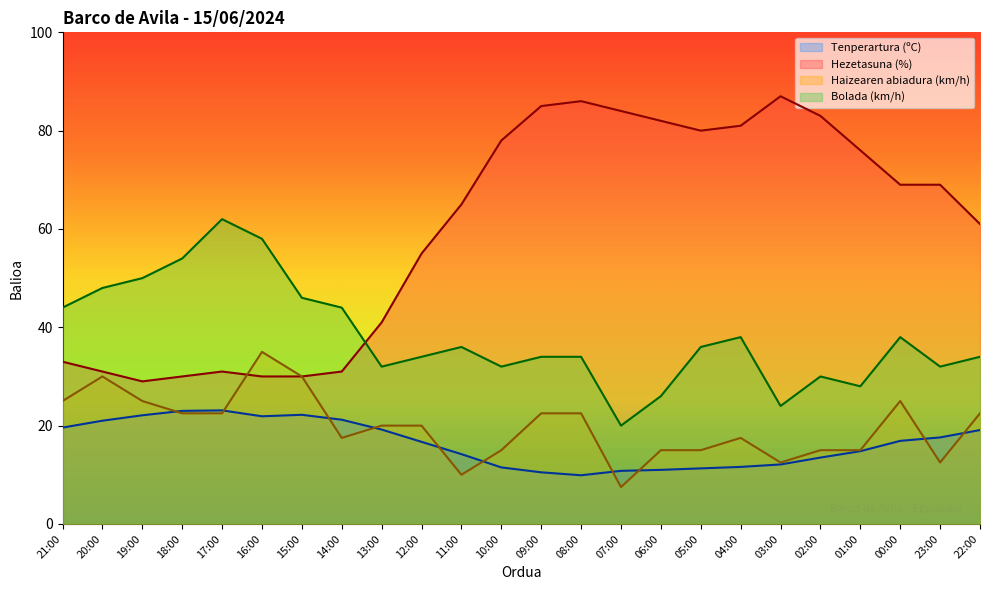

Reading left to right, transcribe all the data shown in this chart.

Tenperartura (ºC): 21:00=19.6	20:00=21.0	19:00=22.1	18:00=23.0	17:00=23.1	16:00=21.9	15:00=22.2	14:00=21.2	13:00=19.2	12:00=16.7	11:00=14.2	10:00=11.5	09:00=10.5	08:00=9.9	07:00=10.8	06:00=11.0	05:00=11.3	04:00=11.6	03:00=12.1	02:00=13.5	01:00=14.8	00:00=16.9	23:00=17.6	22:00=19.1
Hezetasuna (%): 21:00=33.0	20:00=31.0	19:00=29.0	18:00=30.0	17:00=31.0	16:00=30.0	15:00=30.0	14:00=31.0	13:00=41.0	12:00=55.0	11:00=65.0	10:00=78.0	09:00=85.0	08:00=86.0	07:00=84.0	06:00=82.0	05:00=80.0	04:00=81.0	03:00=87.0	02:00=83.0	01:00=76.0	00:00=69.0	23:00=69.0	22:00=61.0
Haizearen abiadura (km/h): 21:00=25.0	20:00=30.0	19:00=25.0	18:00=22.5	17:00=22.5	16:00=35.0	15:00=30.0	14:00=17.5	13:00=20.0	12:00=20.0	11:00=10.0	10:00=15.0	09:00=22.5	08:00=22.5	07:00=7.5	06:00=15.0	05:00=15.0	04:00=17.5	03:00=12.5	02:00=15.0	01:00=15.0	00:00=25.0	23:00=12.5	22:00=22.5
Bolada (km/h): 21:00=44.0	20:00=48.0	19:00=50.0	18:00=54.0	17:00=62.0	16:00=58.0	15:00=46.0	14:00=44.0	13:00=32.0	12:00=34.0	11:00=36.0	10:00=32.0	09:00=34.0	08:00=34.0	07:00=20.0	06:00=26.0	05:00=36.0	04:00=38.0	03:00=24.0	02:00=30.0	01:00=28.0	00:00=38.0	23:00=32.0	22:00=34.0